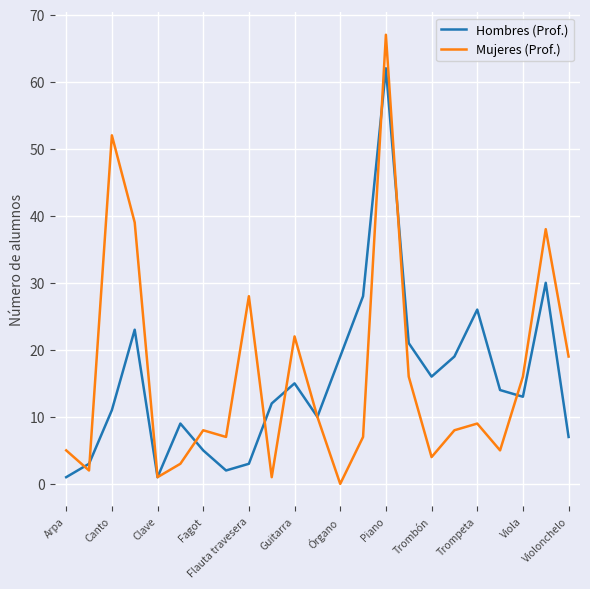

List the series in order of their peak value, lowest first.

Hombres (Prof.), Mujeres (Prof.)